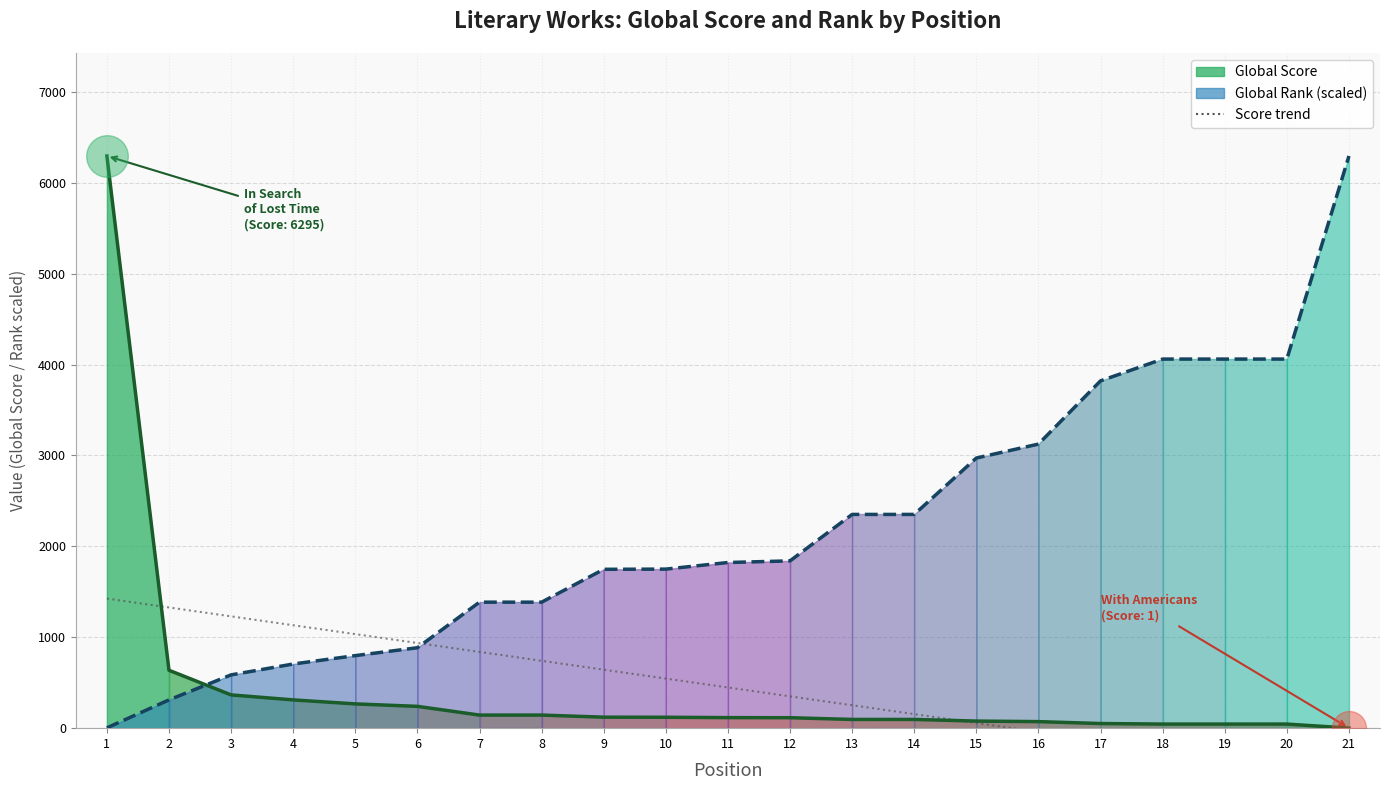

Is the value of Global Rank (scaled) at 20 greater than the value of Global Score at 7?

Yes